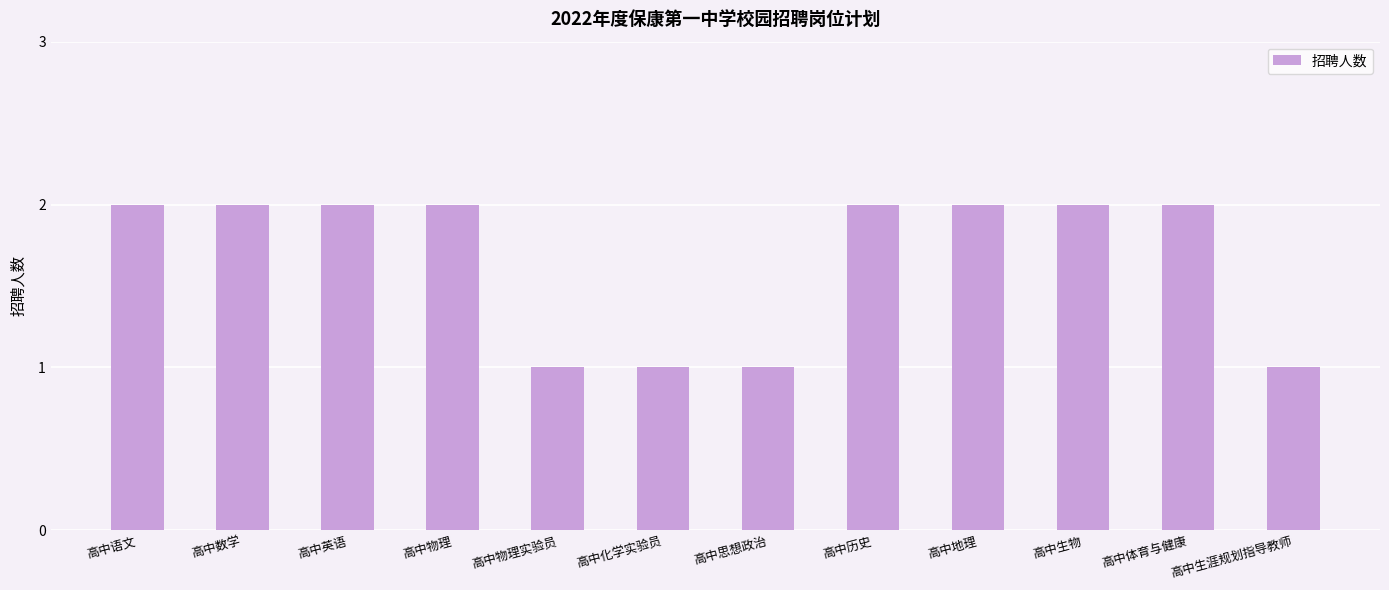

True or false: the data shows 1 at 高中物理实验员.

True